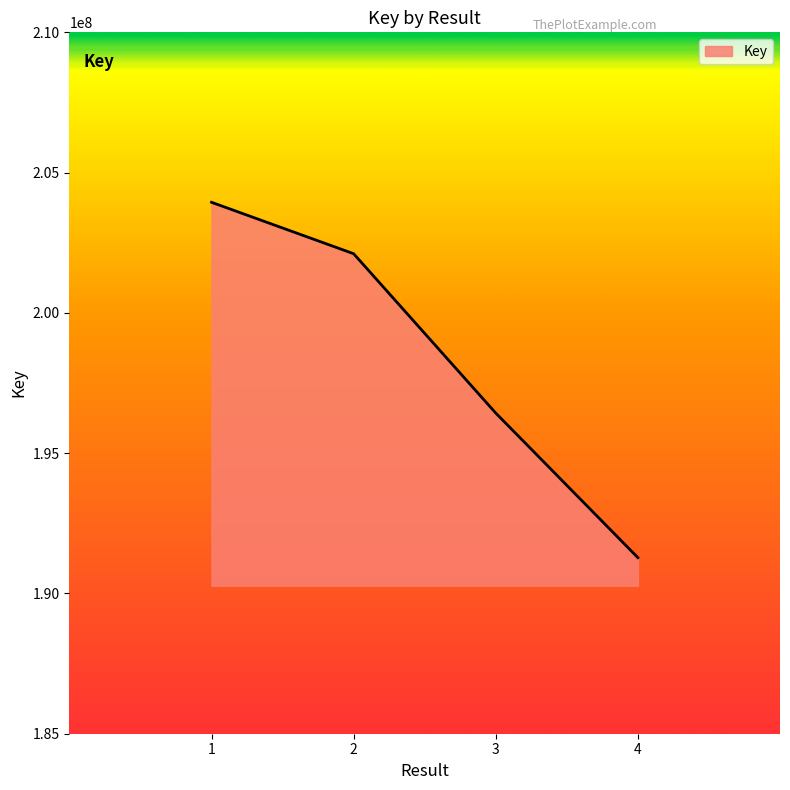

What is the difference between the second highest and minimum values?

10833370